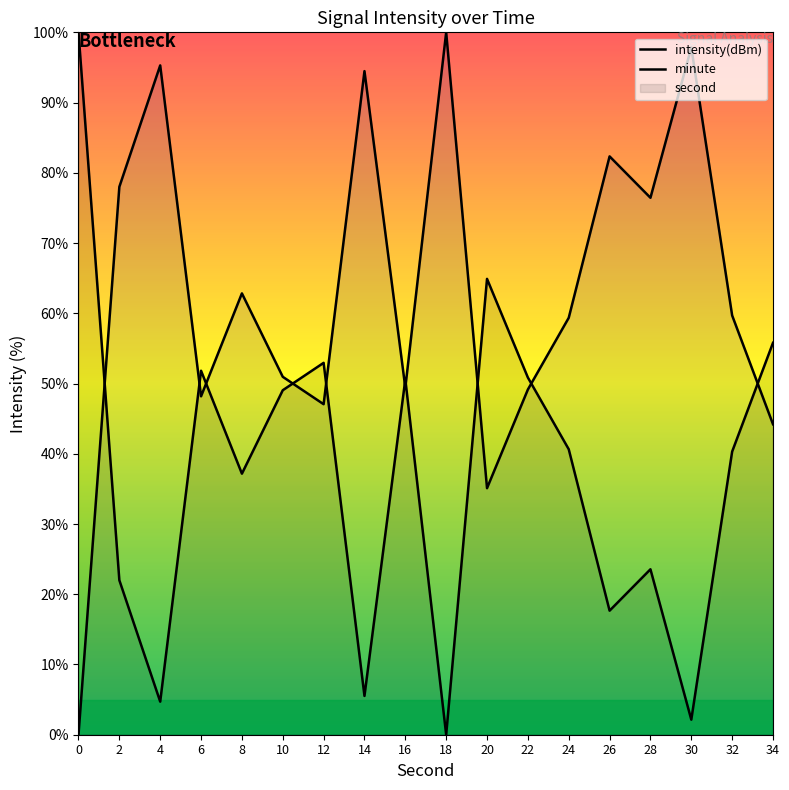

What is the value of the intensity(dBm) point at the 18th from the left?

55.8